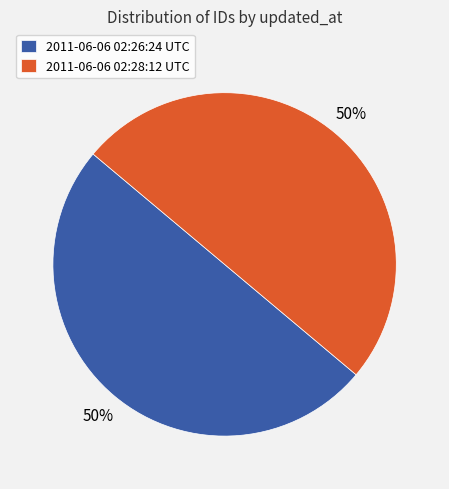

To the nearest percent, what percentage of the pie is 2011-06-06 02:26:24 UTC?

50%